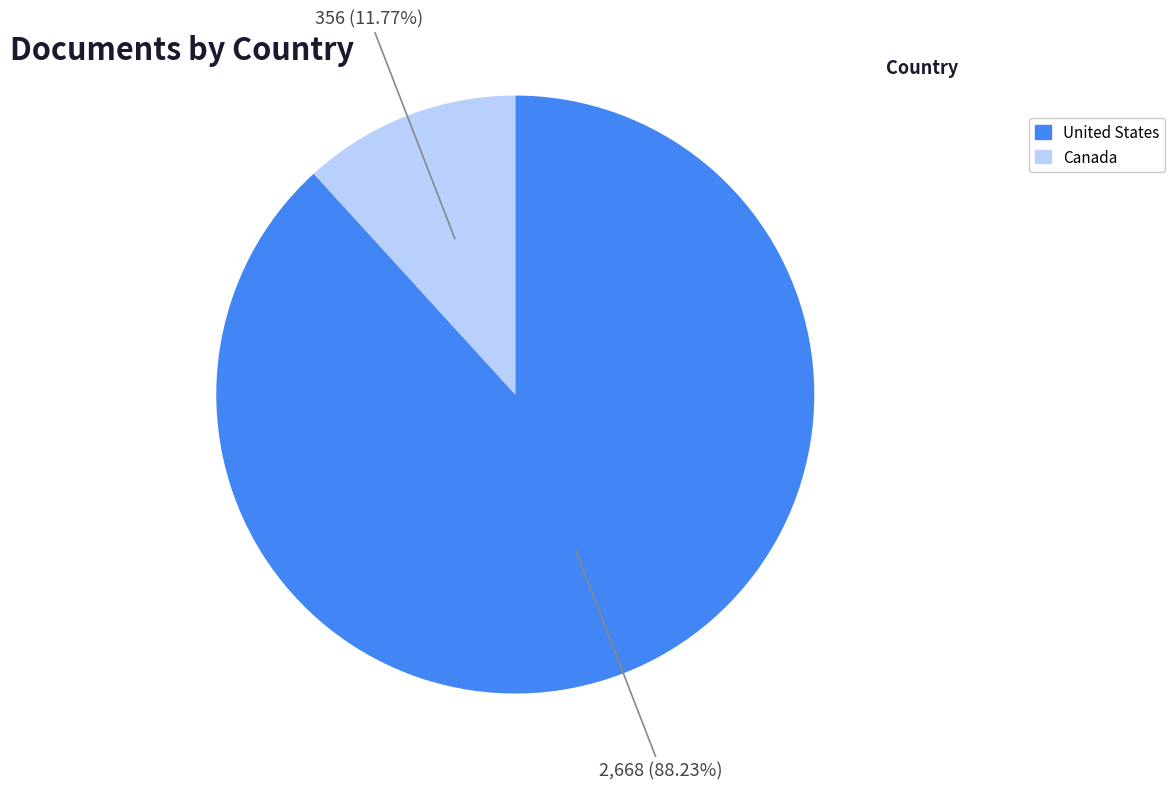

What is the smallest slice in the pie chart?

Canada